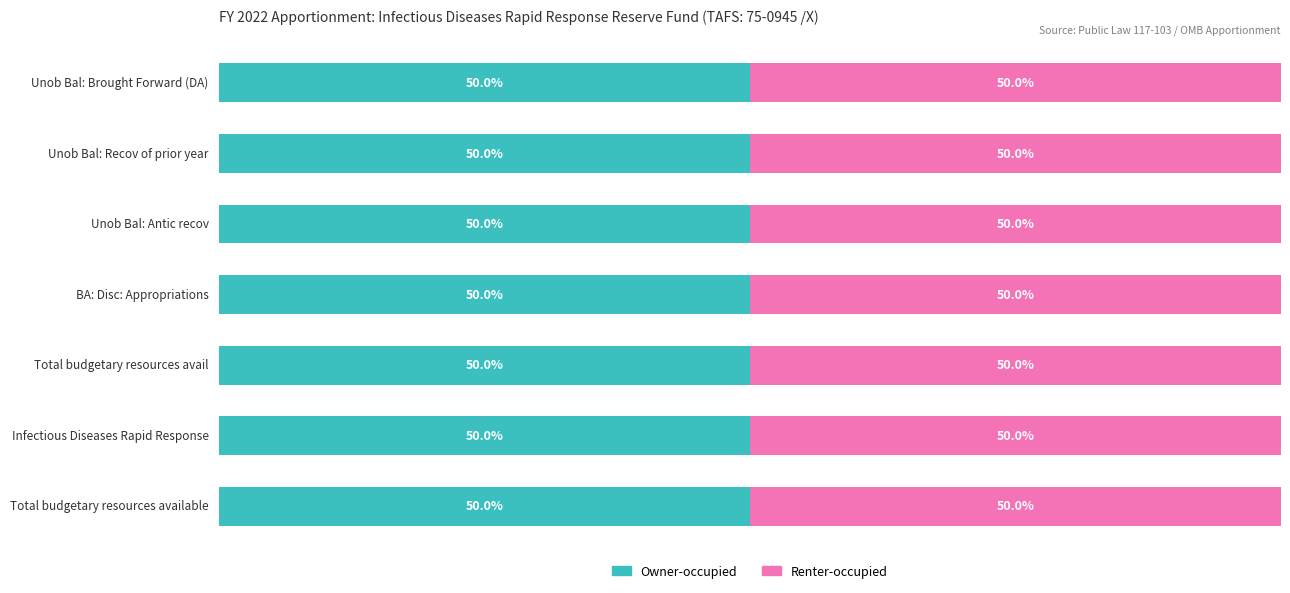

How many series are shown in this chart?

2